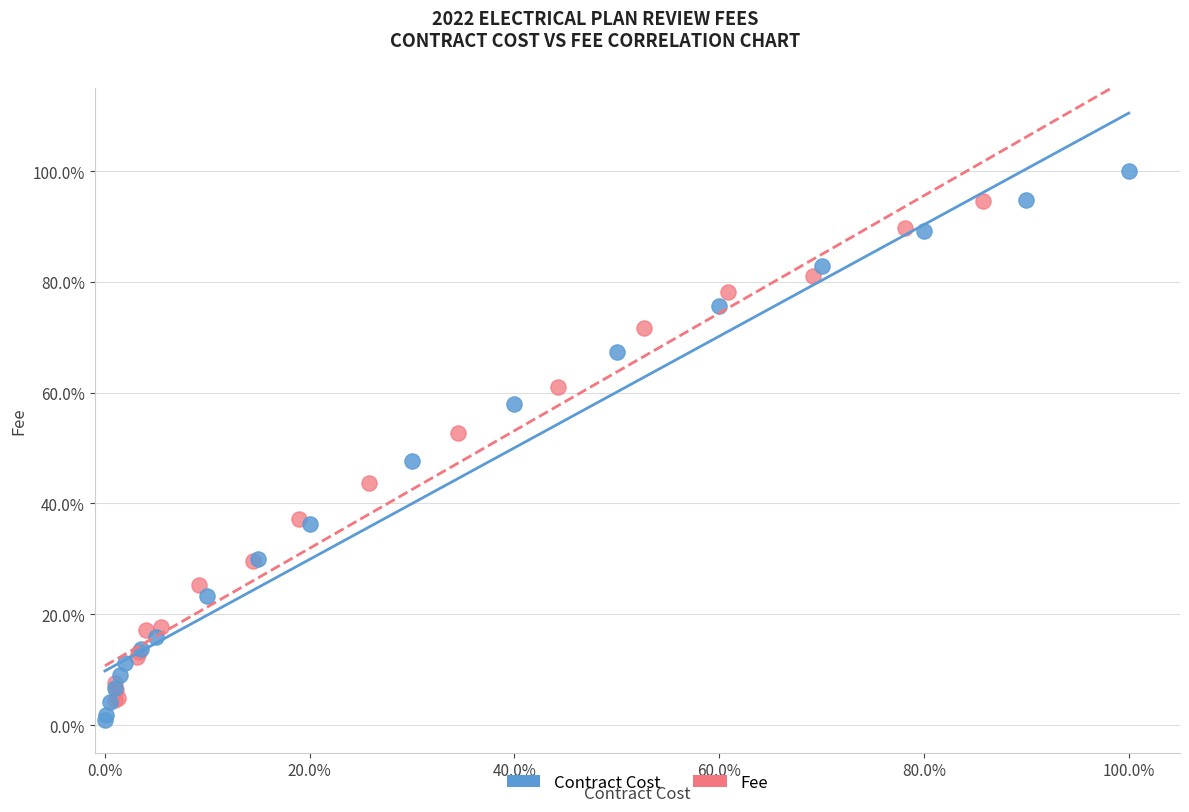

What are all the series names shown in the legend?

Contract Cost, Fee